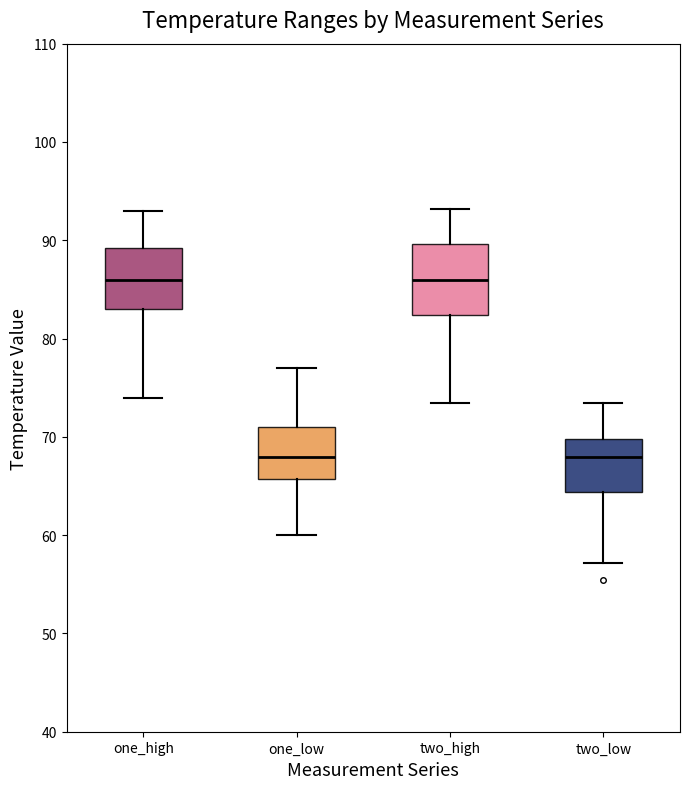

Reading left to right, transcribe this box plot: for each box, give where its median line is, the range the box spans, and where its two whiskers end, as read against the y-axis. The values are not printed on the chart, so give them approximately, as read against the axis.

one_high: median 86, box 83 to 89, whiskers 74 to 93
one_low: median 68, box 66 to 71, whiskers 60 to 77
two_high: median 86, box 82 to 90, whiskers 73 to 93
two_low: median 68, box 64 to 70, whiskers 57 to 73